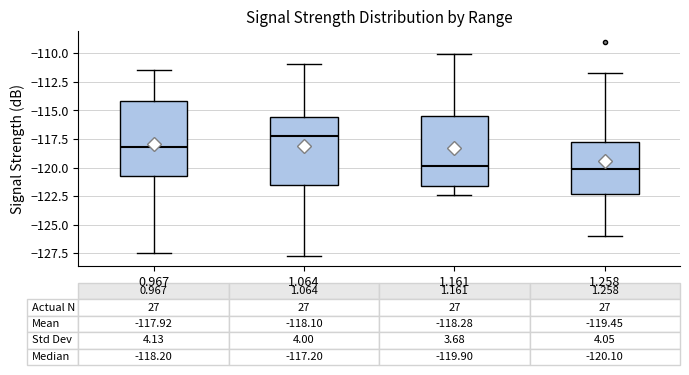

Comparing the boxes themselves (not the whiskers), which one is the tallest?

0.967